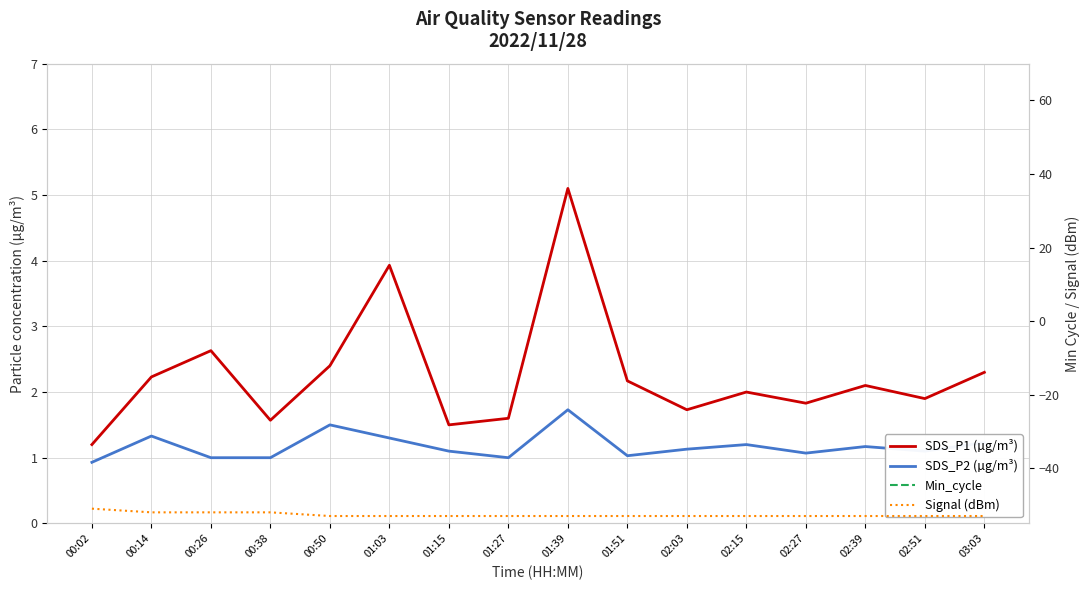

What position from the left is 01:03?

6